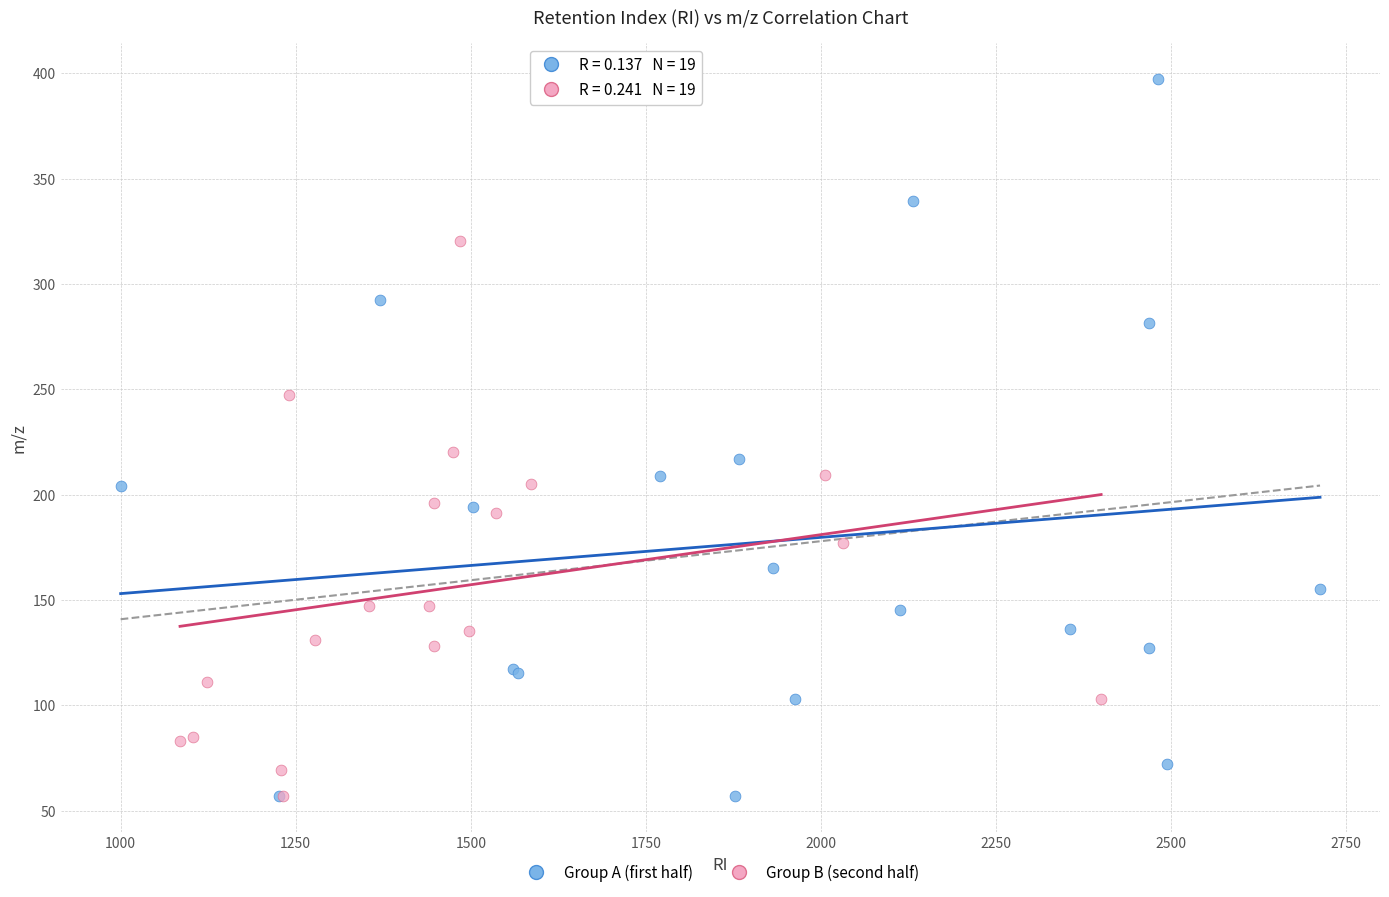

Which series reaches the maximum Y coordinate?

Group A (first half)